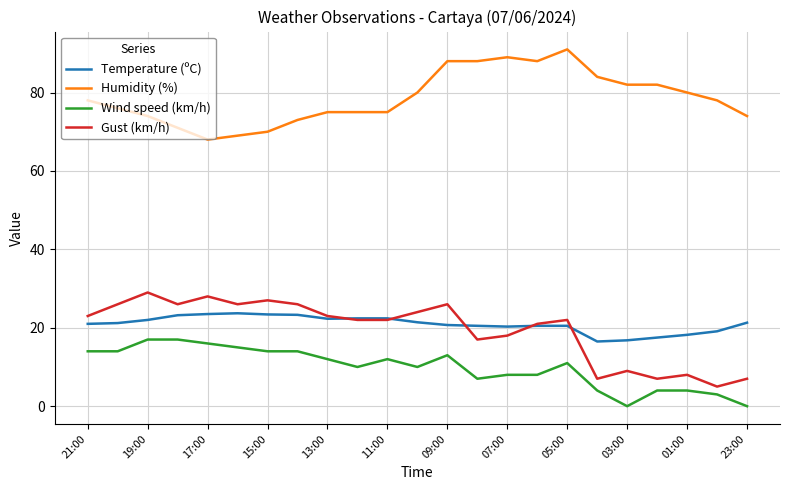

What is the highest value of the Gust (km/h) series?

29.0